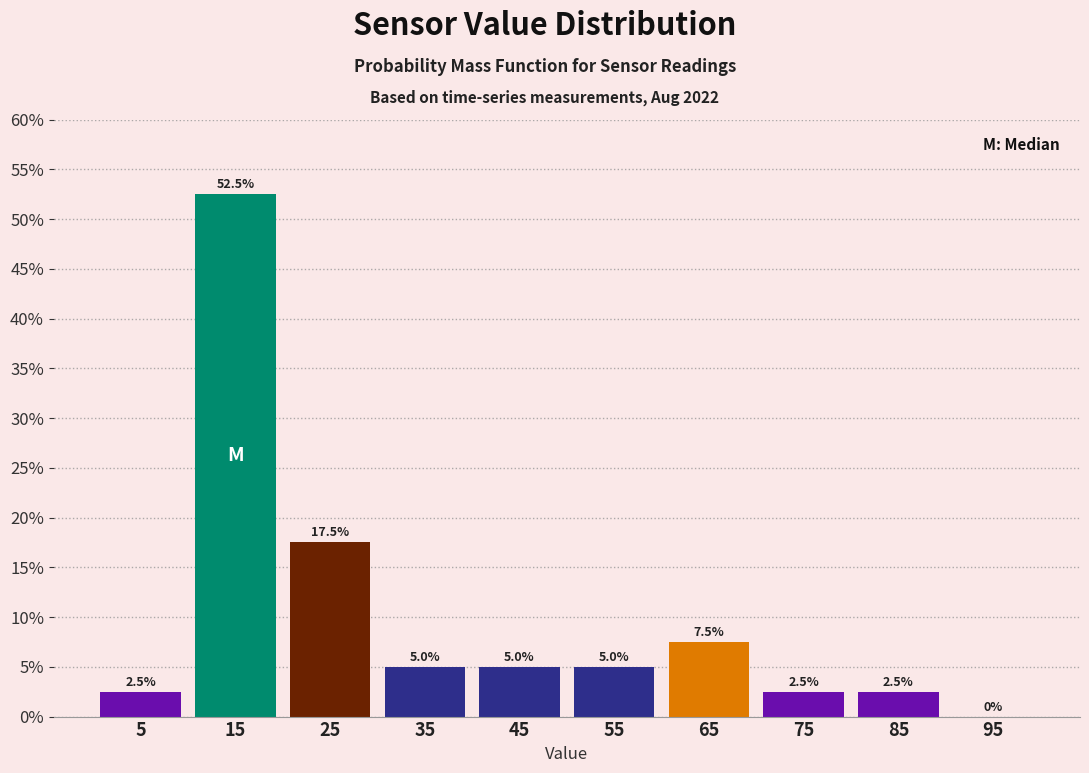

Reading left to right, list every bar in this chart as the range it spans on the x-axis followed by its height.

0 to 10: 2.5
10 to 20: 52.5
20 to 30: 17.5
30 to 40: 5.0
40 to 50: 5.0
50 to 60: 5.0
60 to 70: 7.5
70 to 80: 2.5
80 to 90: 2.5
90 to 100: 0.0